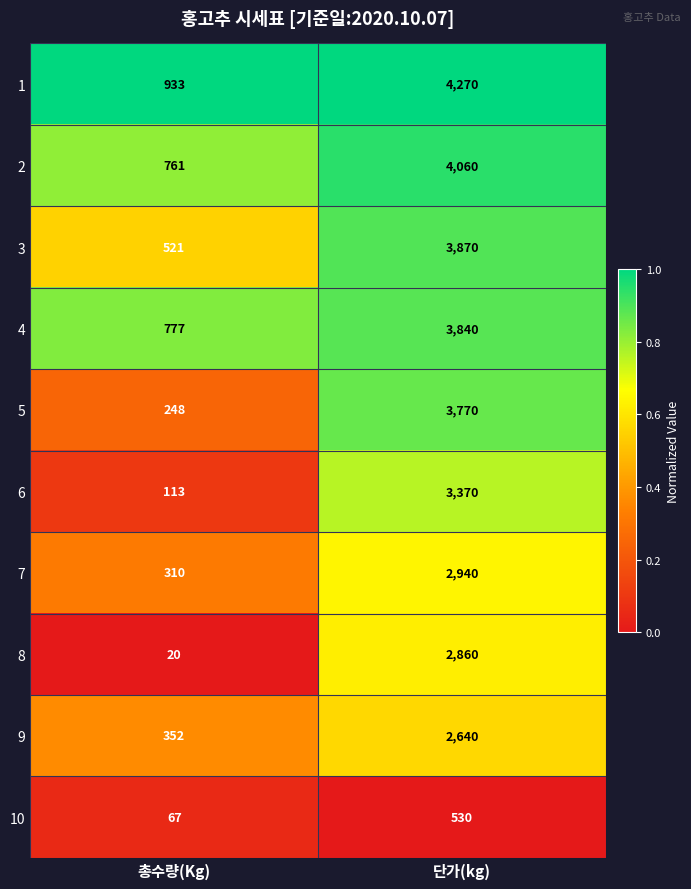

What is the difference between the highest and lowest values at 단가(kg)?

3740